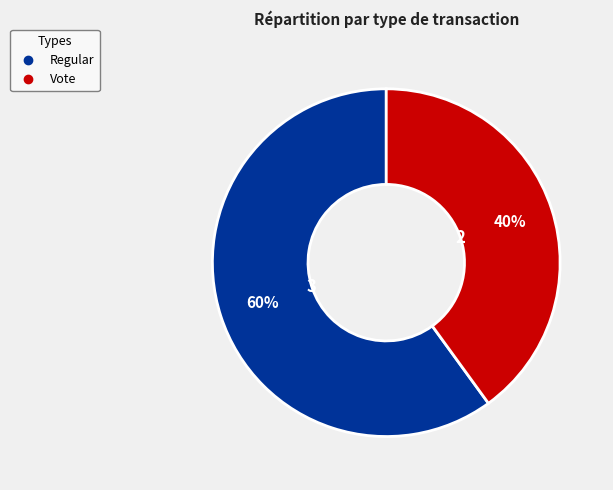

How many slices are in this pie chart?

2